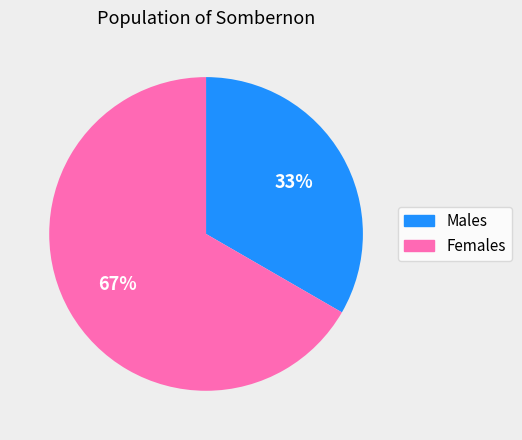

Is there a majority slice in this chart?

Yes